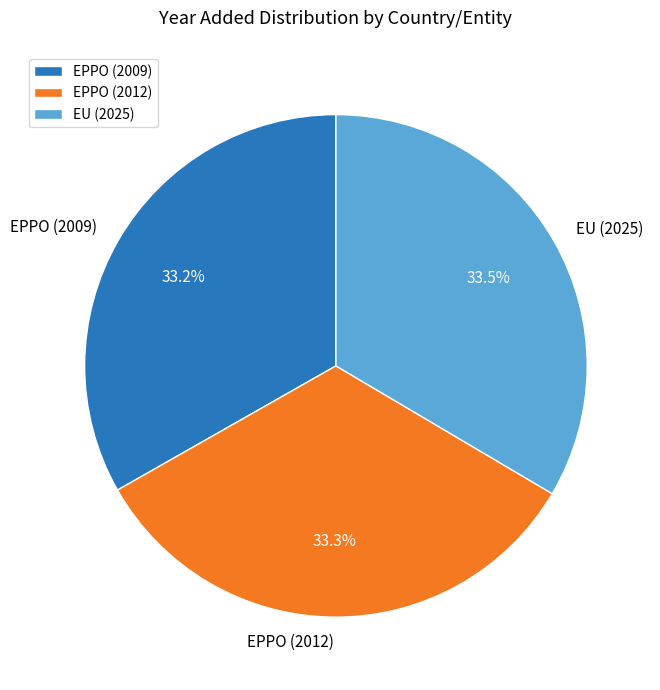

Approximately how many times larger is the value at EPPO (2009) compared to EPPO (2012)?

1.0